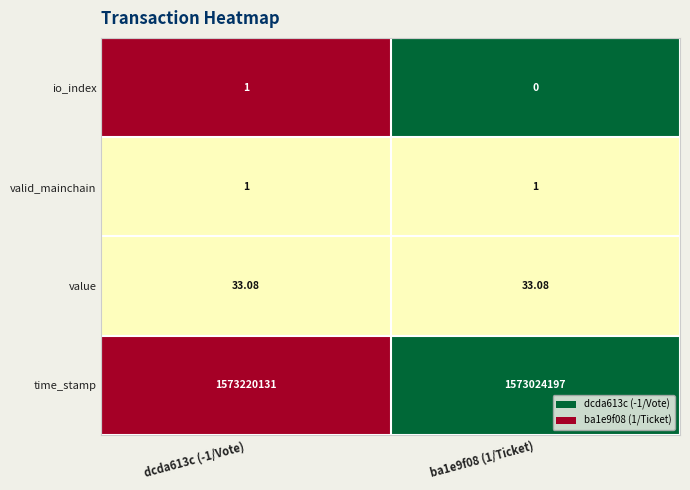

Count the number of data series in this chart.

4